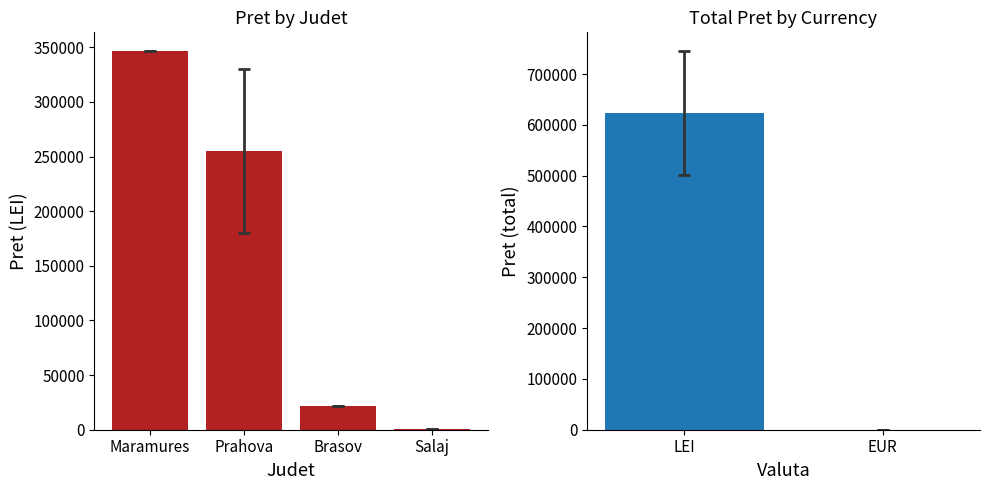

Is it true that the value at Brasov is 5007.0?

False